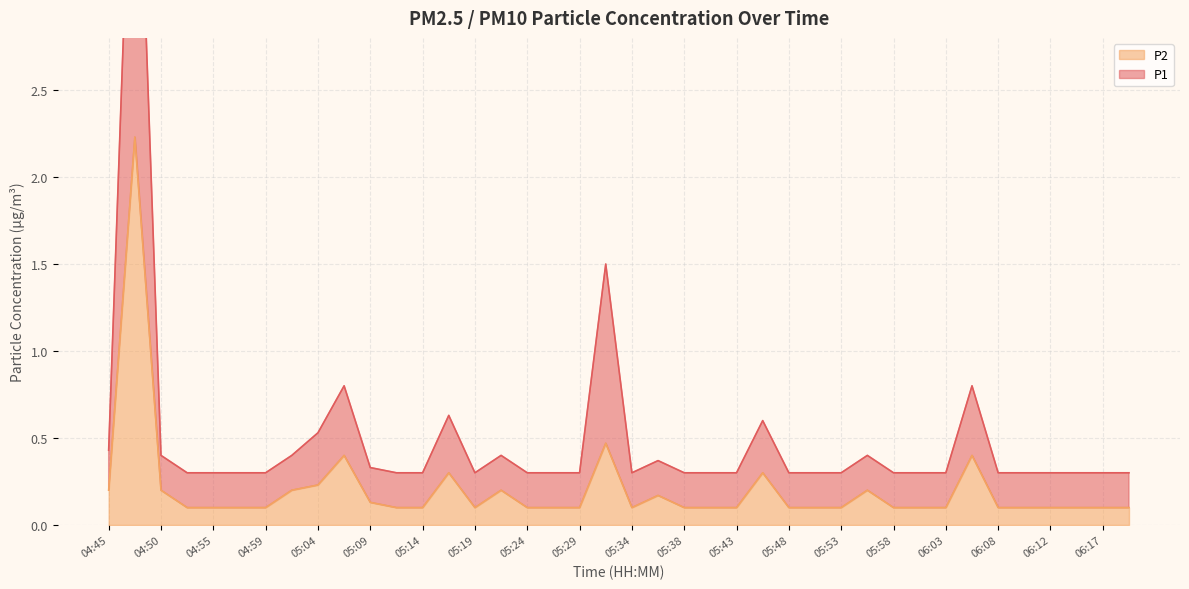

What is the maximum value shown in the chart?

4.7